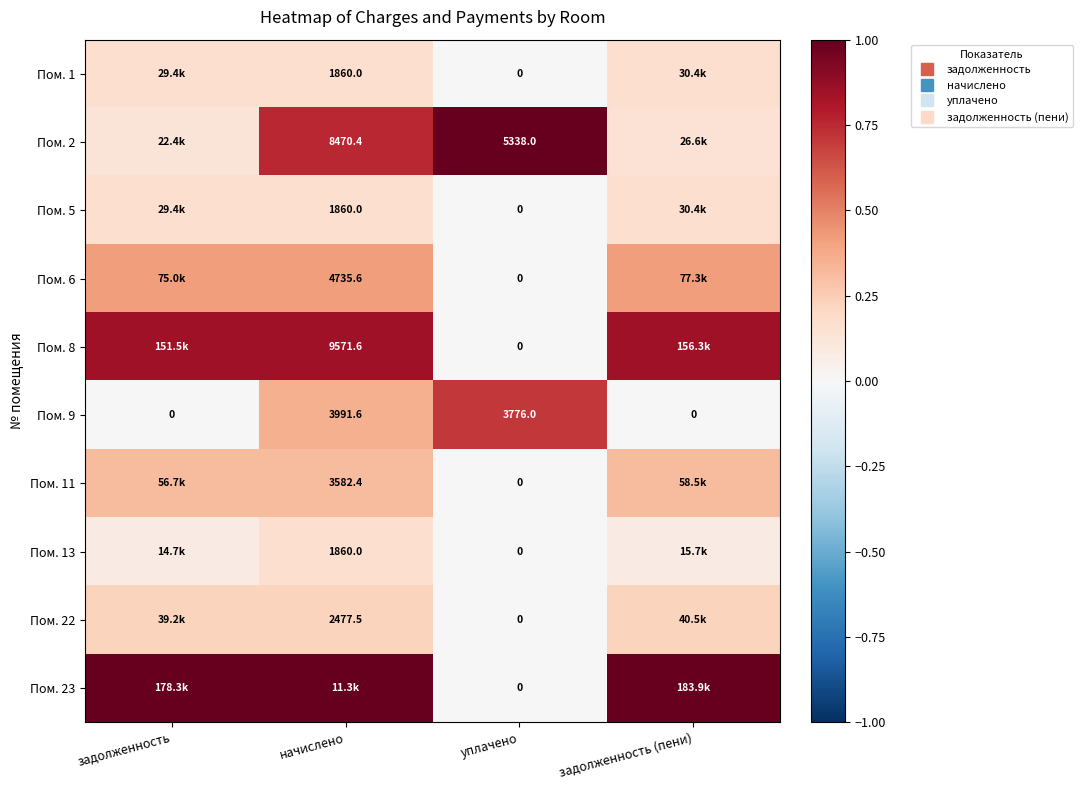

The Пом. 23 series shows 1.6 at начислено. True or false?

False